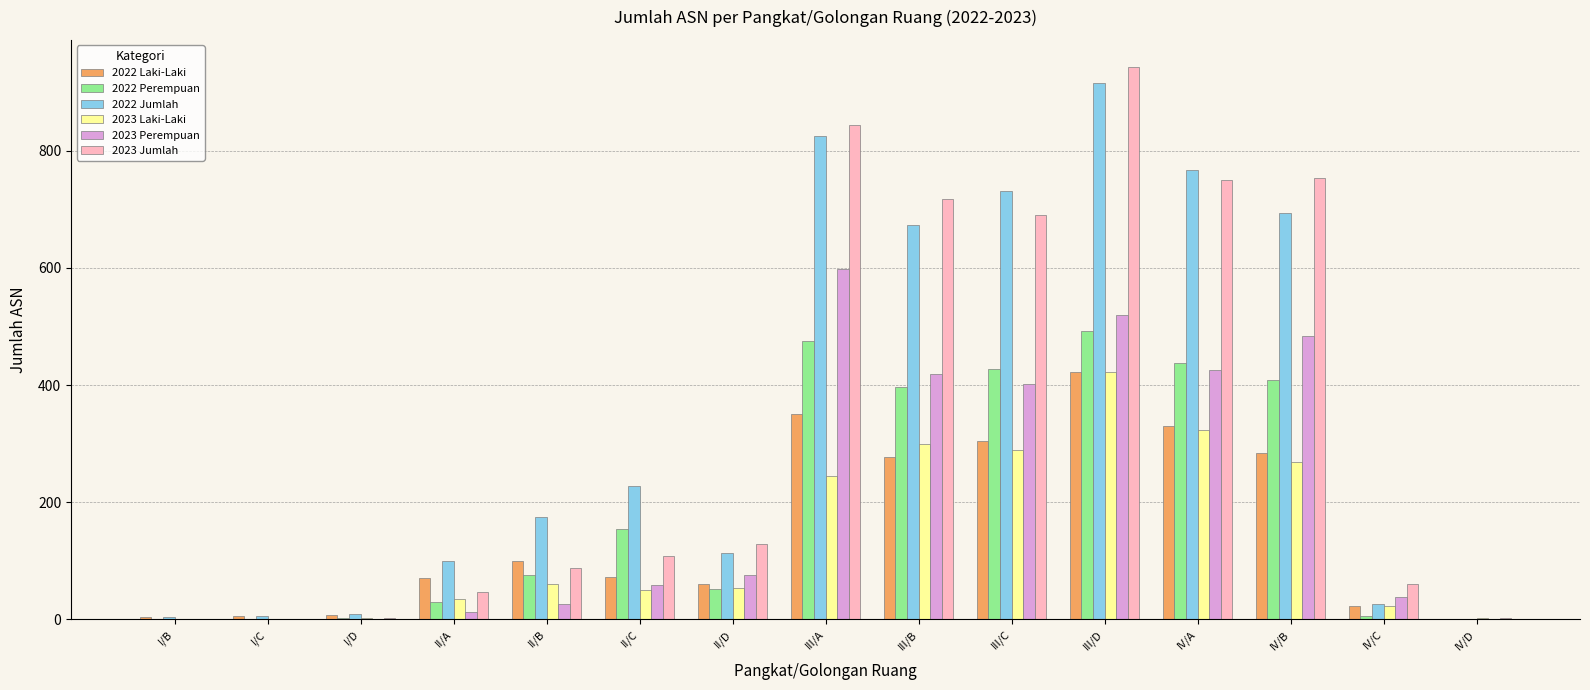

What is the average value of the 2023 Perempuan series?

204